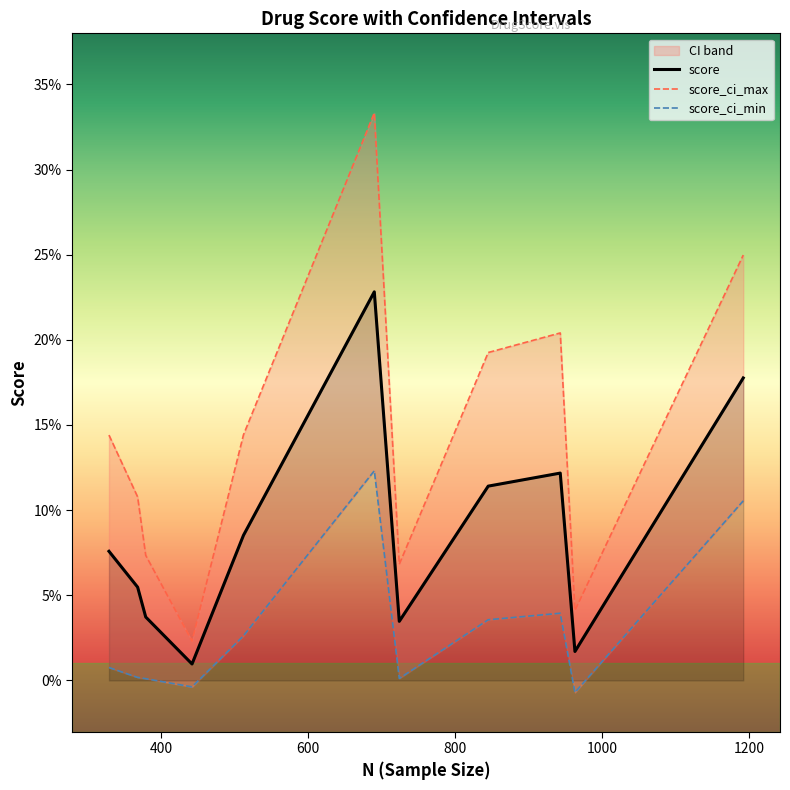

What are all the series names shown in the legend?

score, score_ci_max, score_ci_min